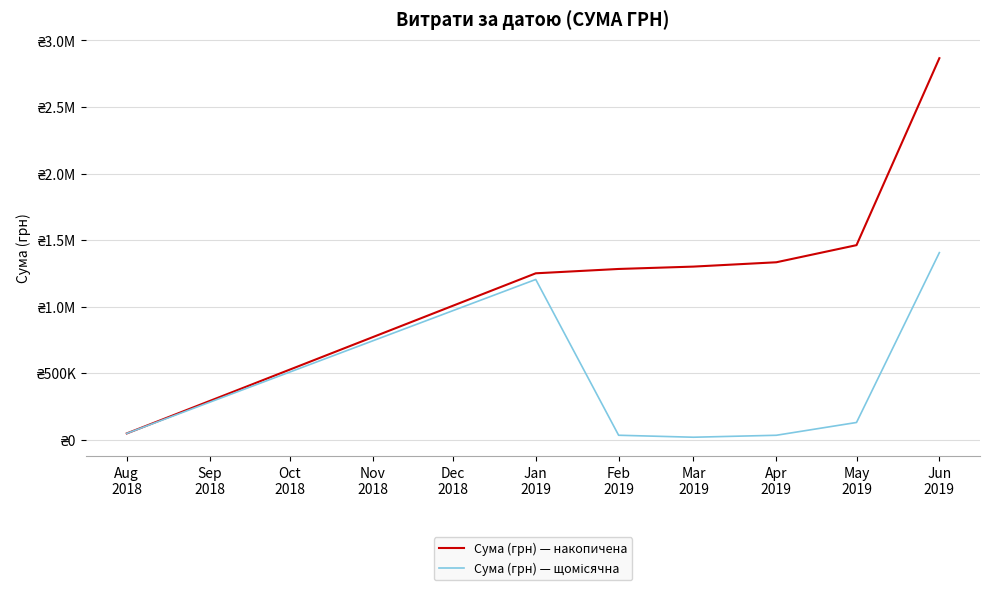

Does the chart display data point markers on the line(s)?

No